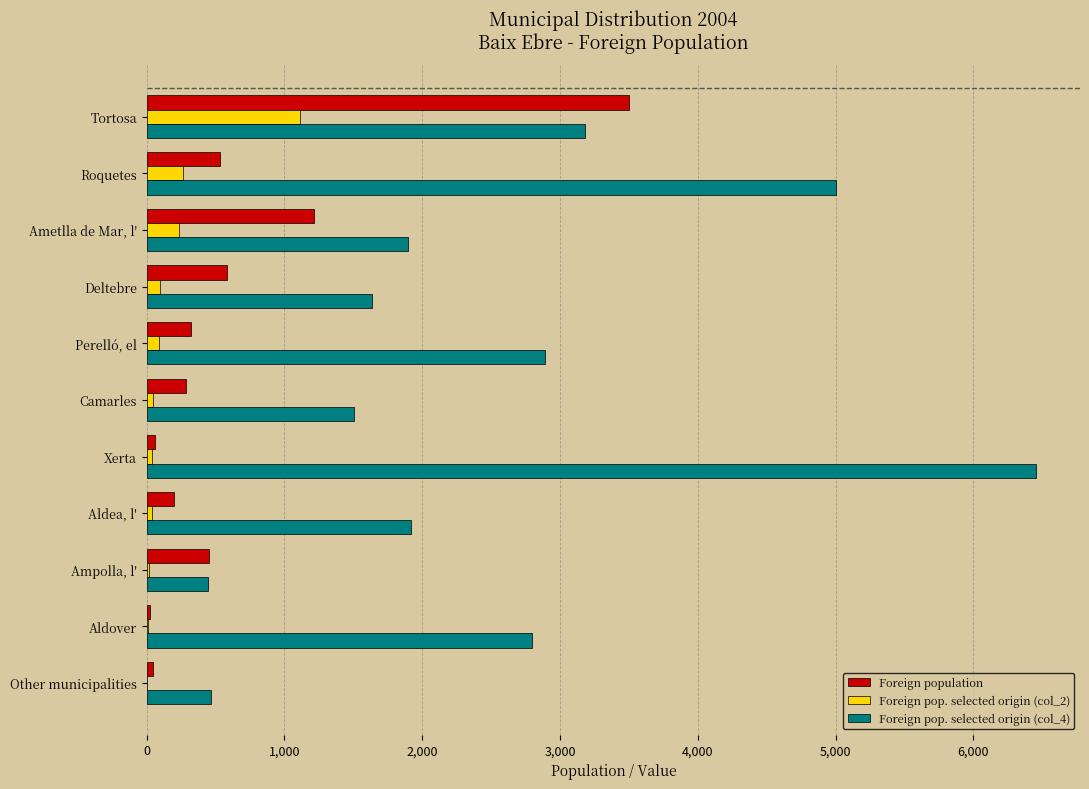

Where is Foreign population nearest to the value 1764?

Ametlla de Mar, l'